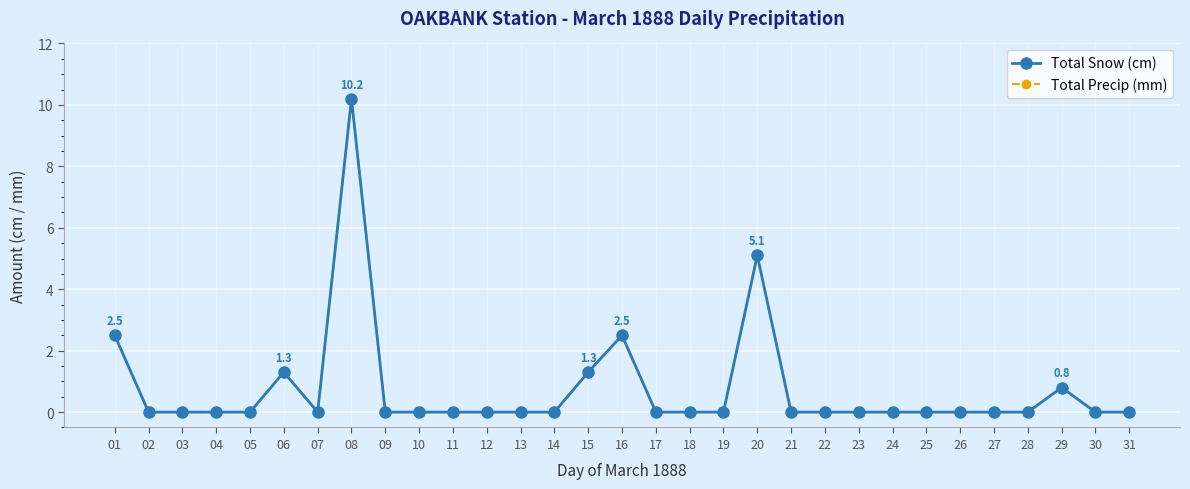

True or false: Total Snow (cm) and Total Precip (mm) cross at least once.

False